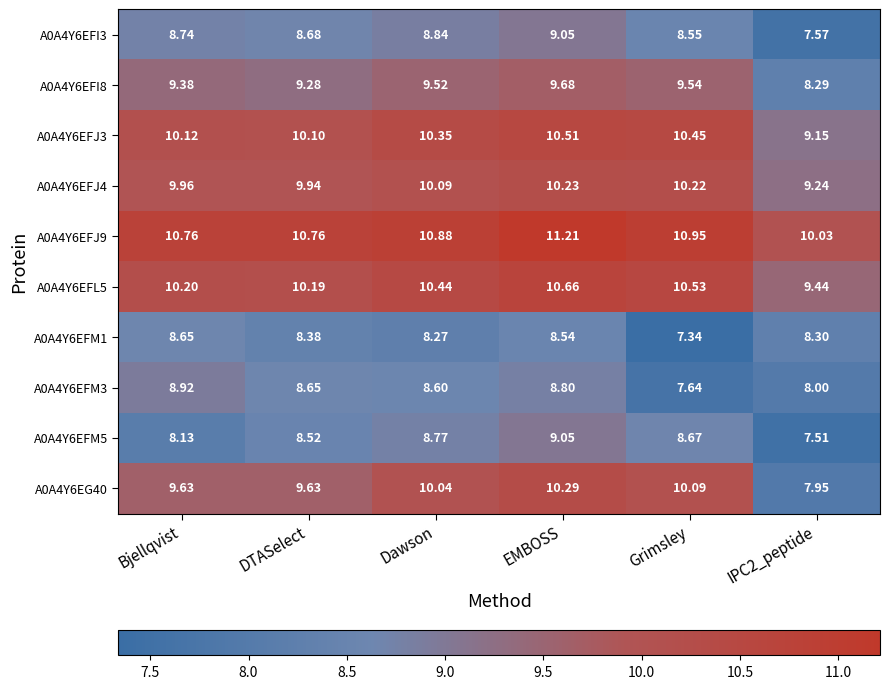

At which category is the sum across all series the highest?

EMBOSS